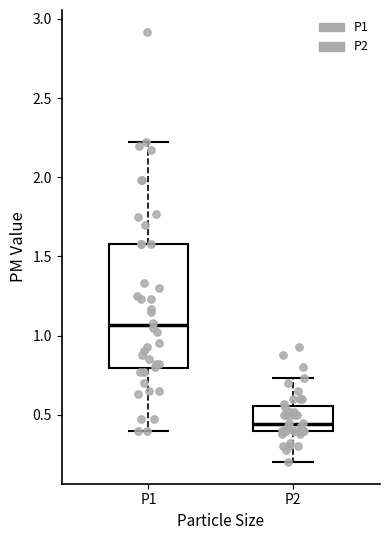

Comparing the boxes themselves (not the whiskers), which one is the tallest?

P1